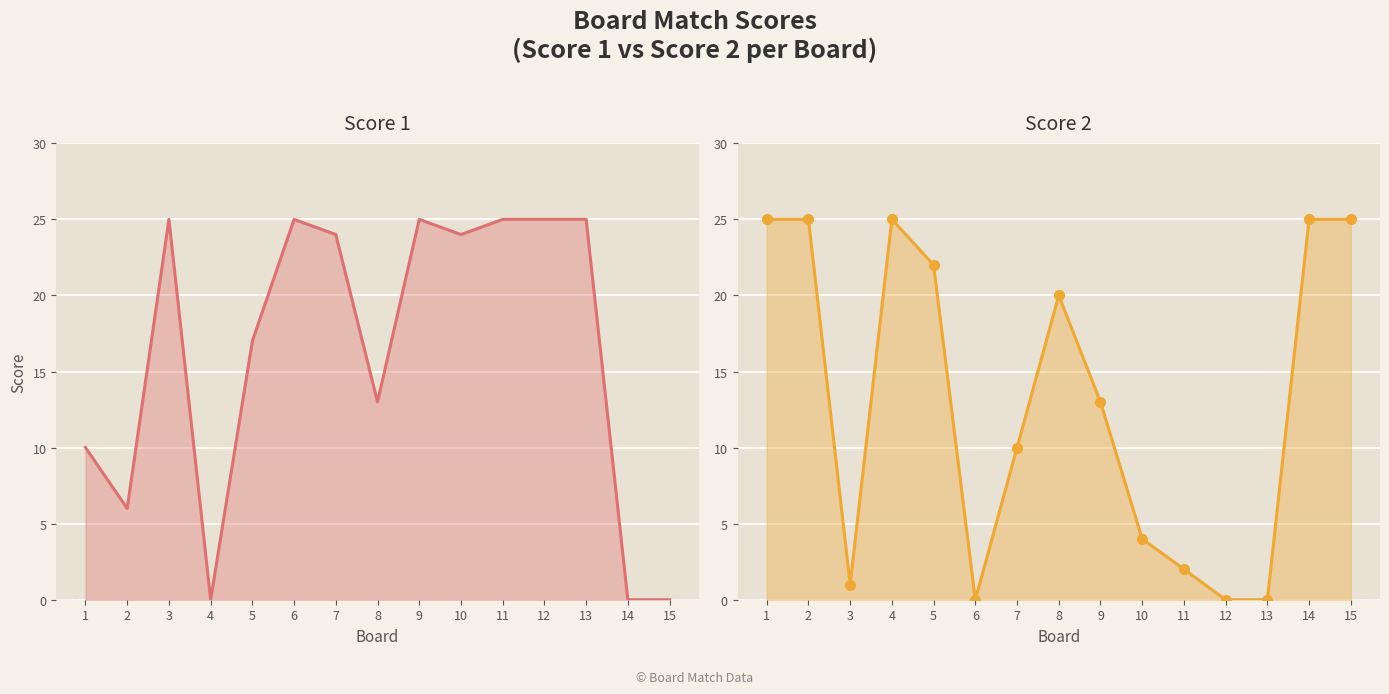

Reading left to right, what are all the values shown in this chart?

Score 1: 10	6	25	0	17	25	24	13	25	24	25	25	25	0	0
Score 2: 25	25	1	25	22	0	10	20	13	4	2	0	0	25	25